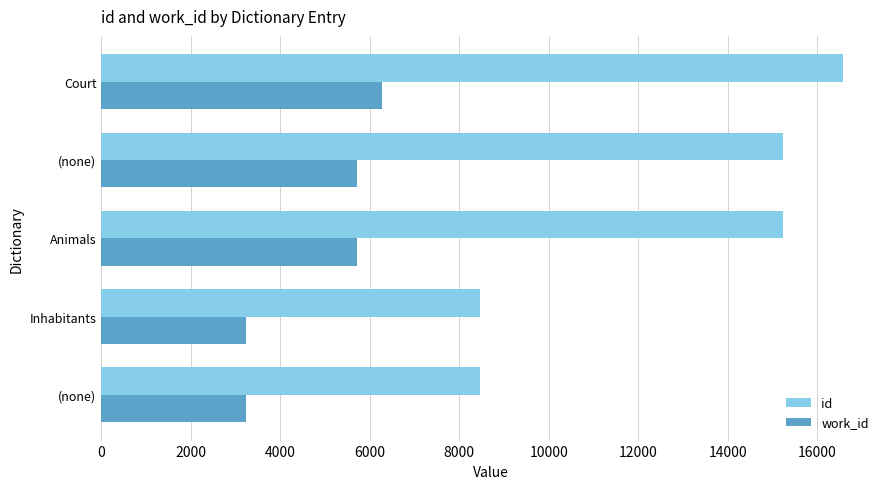

How many values in the work_id series are below 5709?

2